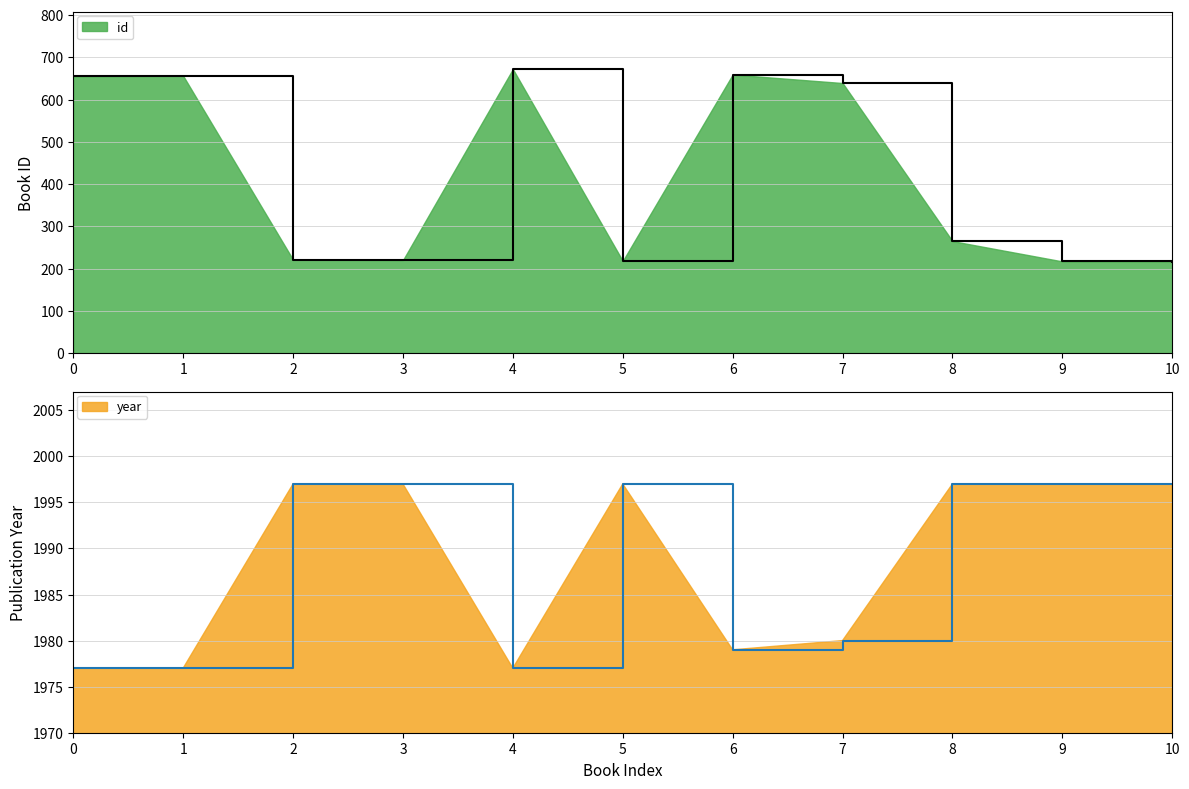

True or false: year and id cross at least once.

False